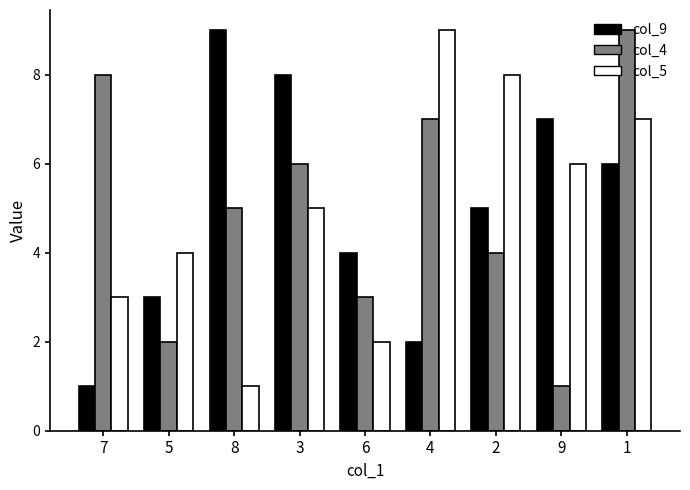

What is the maximum value for col_9?

9